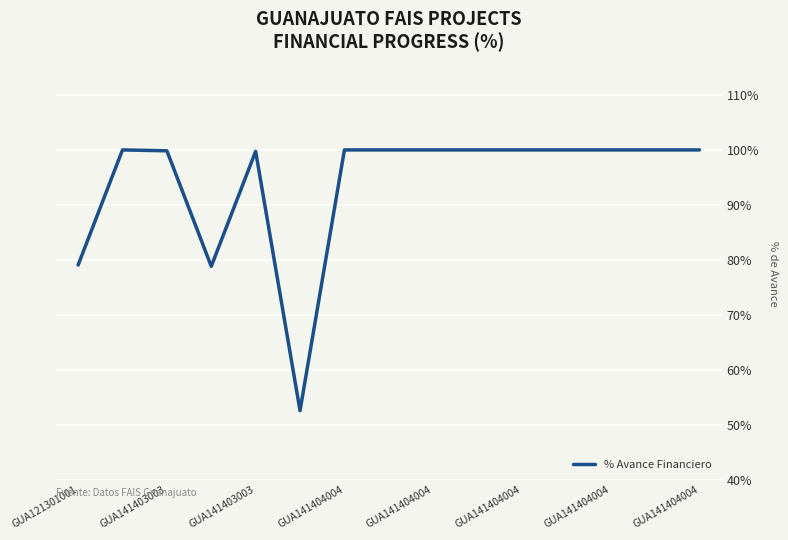

What is the maximum value shown in the chart?

100.0